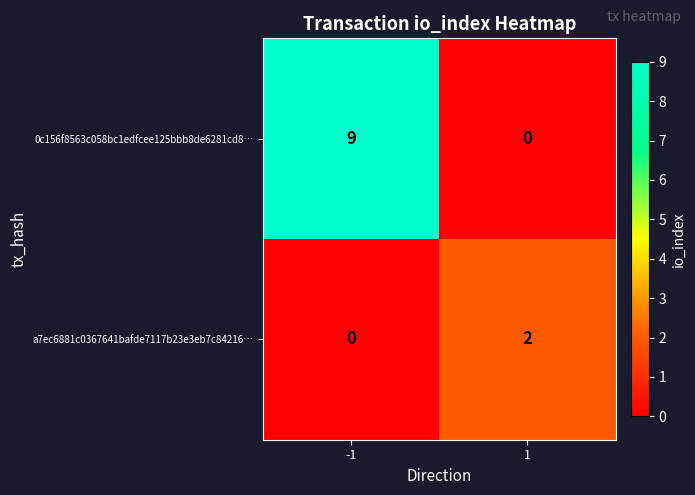

What is the sum of the 0c156f8563c058bc1edfcee125bbb8de6281cd8… values at -1 and 1?

9